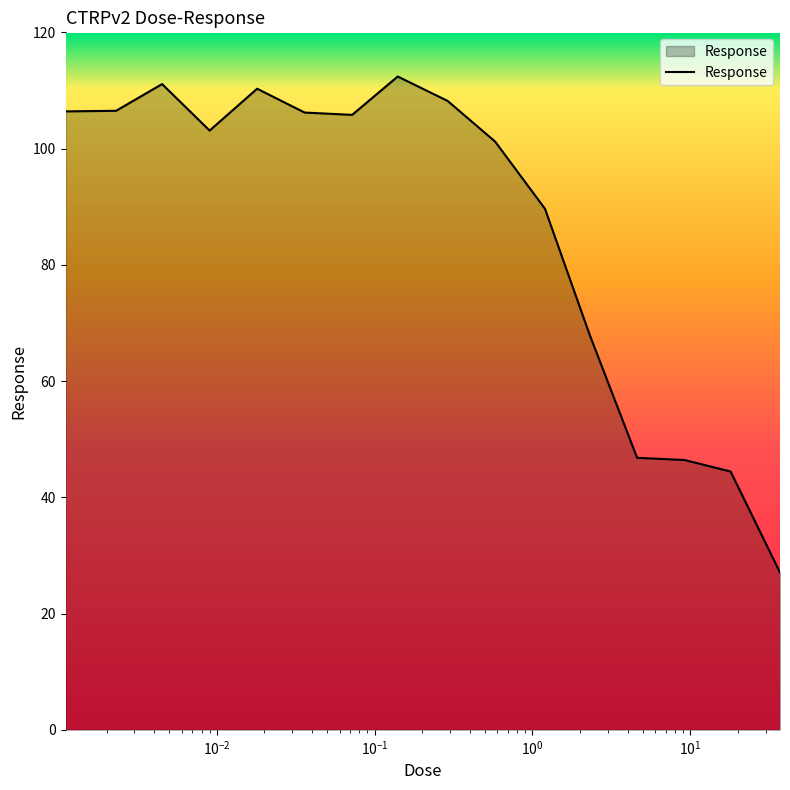

What is the maximum value shown in the chart?

112.4